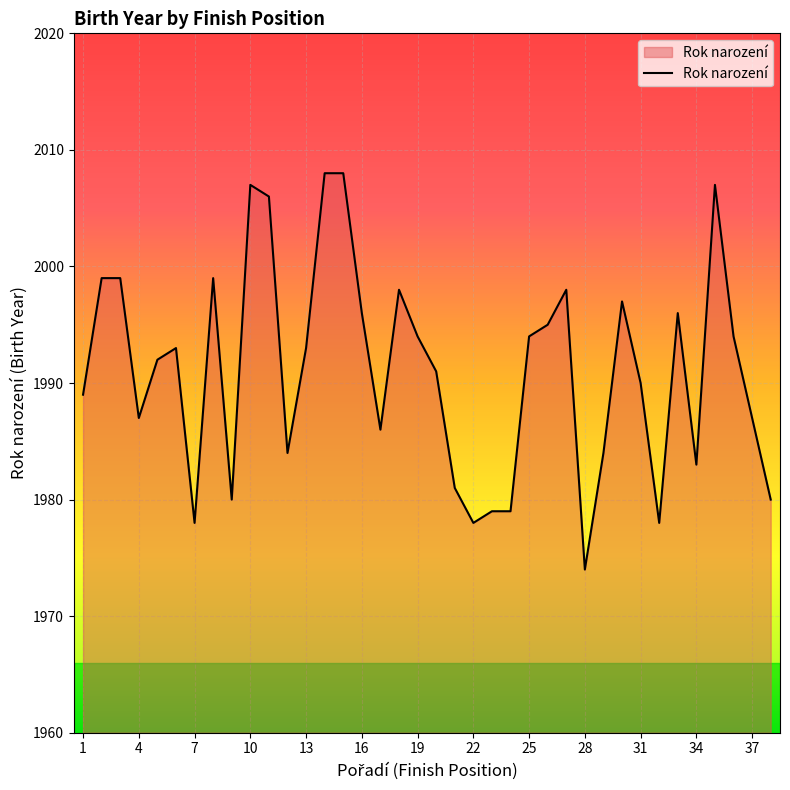

Reading left to right, extract all data points from this chart.

1989	1999	1999	1987	1992	1993	1978	1999	1980	2007	2006	1984	1993	2008	2008	1996	1986	1998	1994	1991	1981	1978	1979	1979	1994	1995	1998	1974	1984	1997	1990	1978	1996	1983	2007	1994	1987	1980